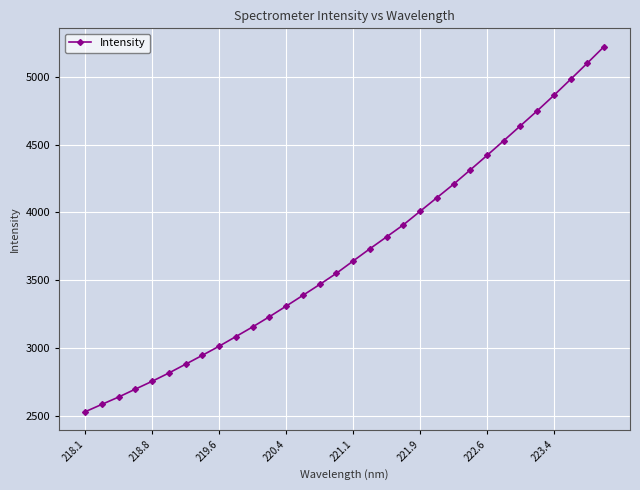

What is the maximum value shown in the chart?

5222.6